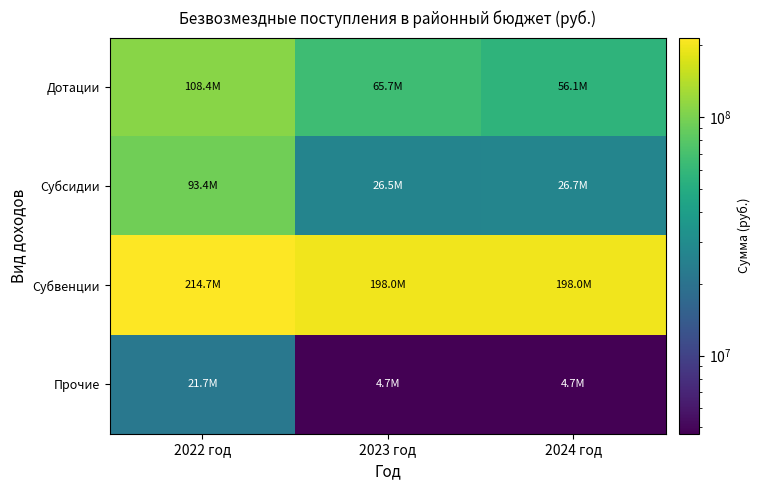

At which category does the chart reach its minimum across all series?

2024 год